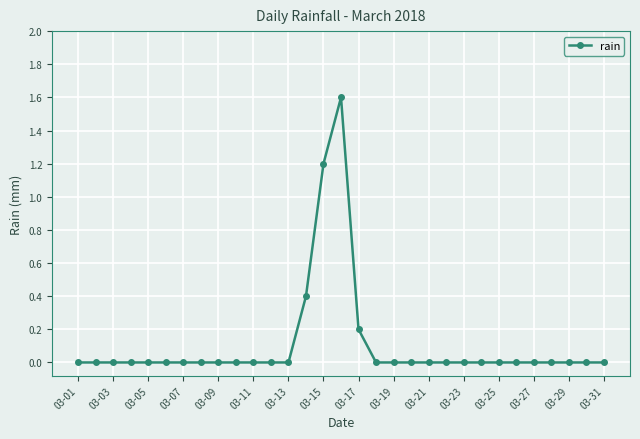

What is the maximum value shown in the chart?

1.6